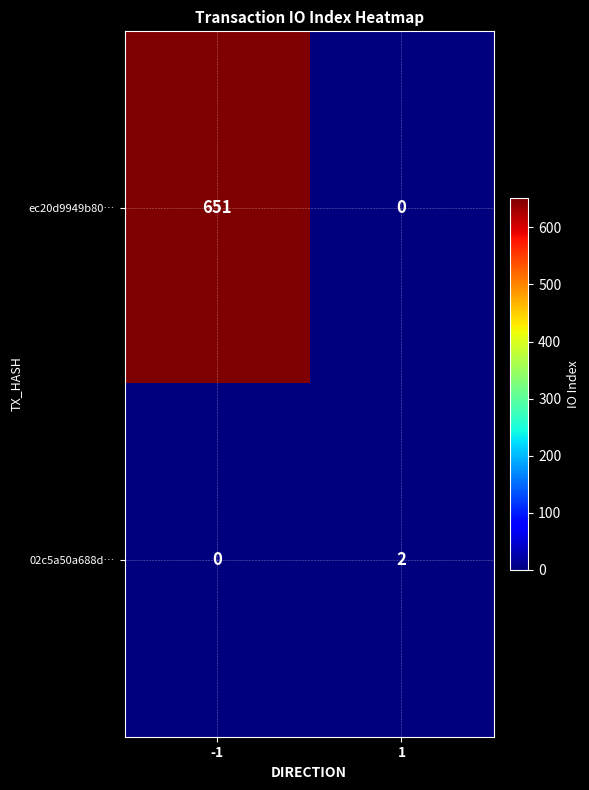

Is it true that ec20d9949b80… equals 0 at 1?

True